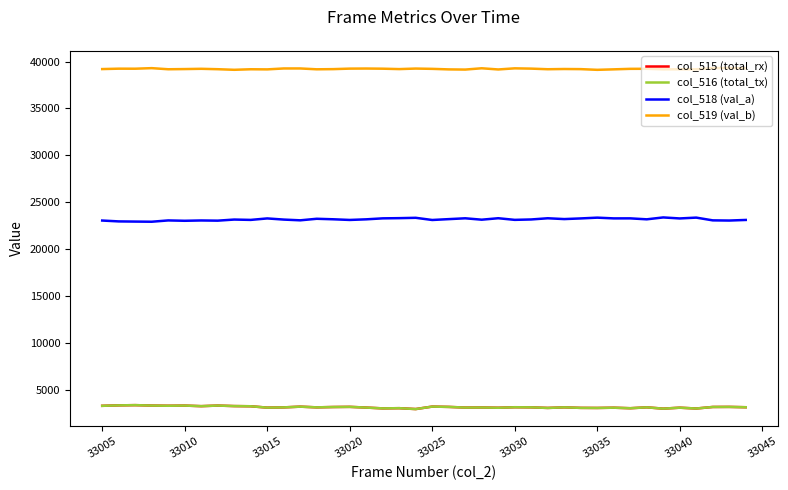

Count the number of data series in this chart.

4